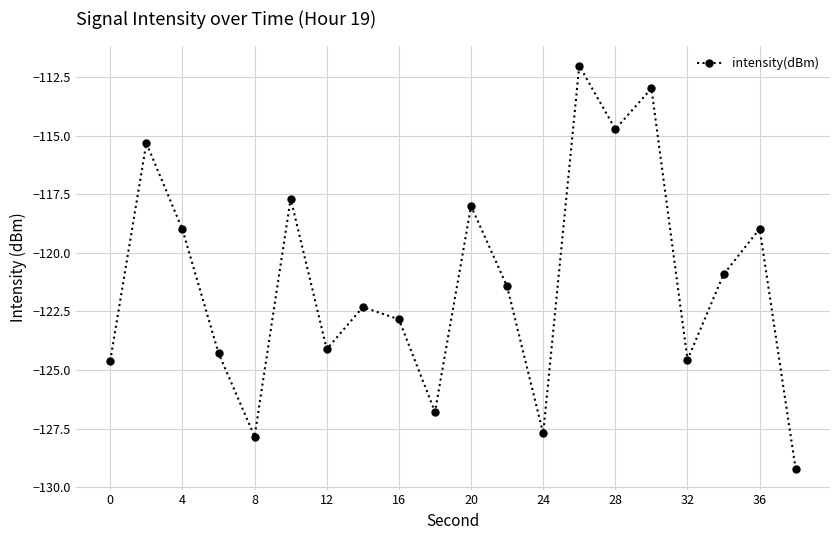

How many points are lower than both their immediate neighbors (excluding endpoints)?

6